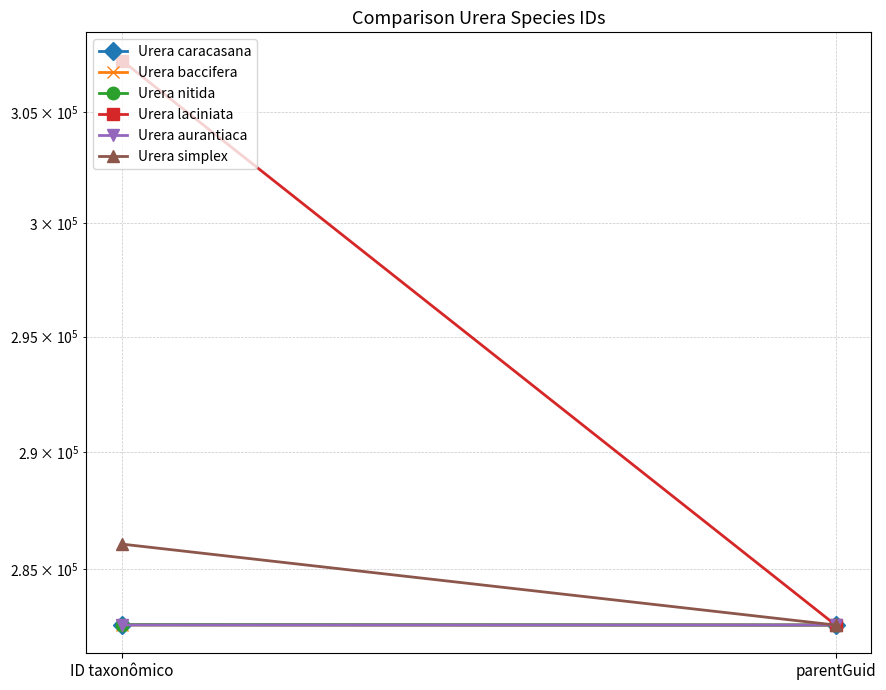

Reading left to right, transcribe all the data shown in this chart.

Urera caracasana: ID taxonômico=282649	parentGuid=282638
Urera baccifera: ID taxonômico=282644	parentGuid=282638
Urera nitida: ID taxonômico=282652	parentGuid=282638
Urera laciniata: ID taxonômico=307336	parentGuid=282638
Urera aurantiaca: ID taxonômico=282641	parentGuid=282638
Urera simplex: ID taxonômico=286054	parentGuid=282638